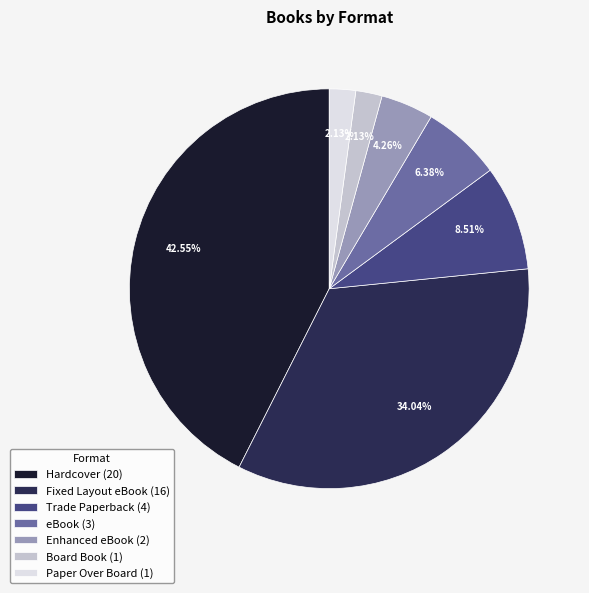

How many segments does this pie chart have?

7